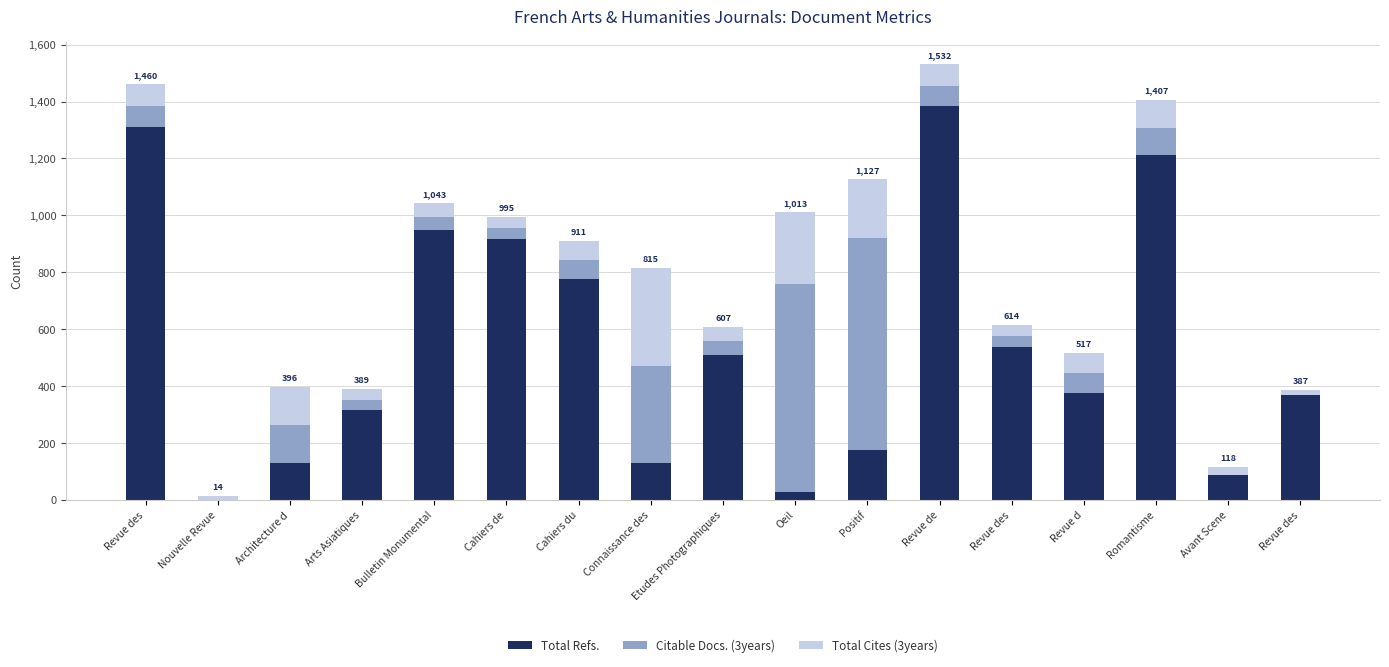

How many data points does each series have?

17